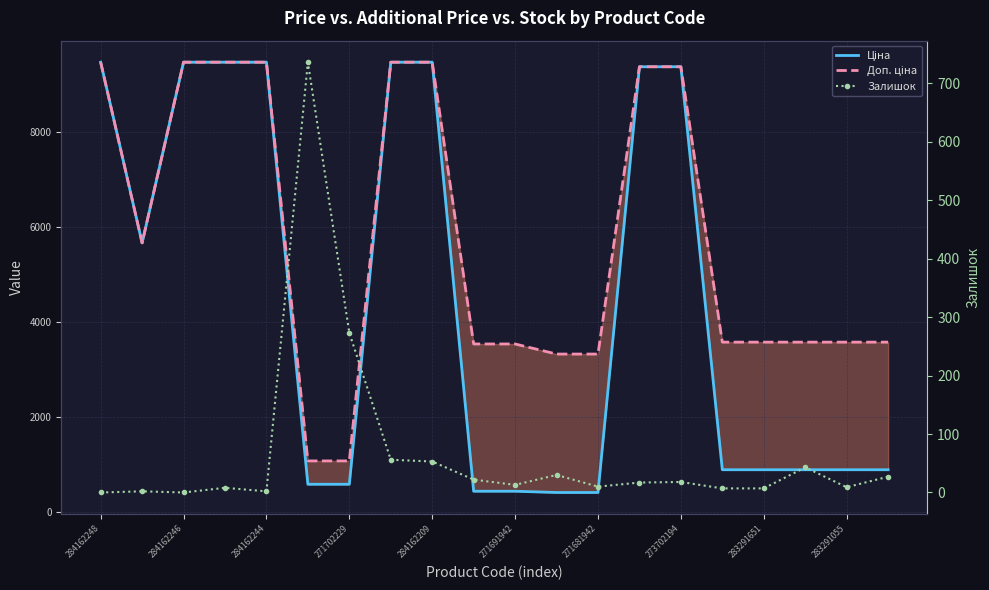

Which category has the lowest value across all series?

284162248